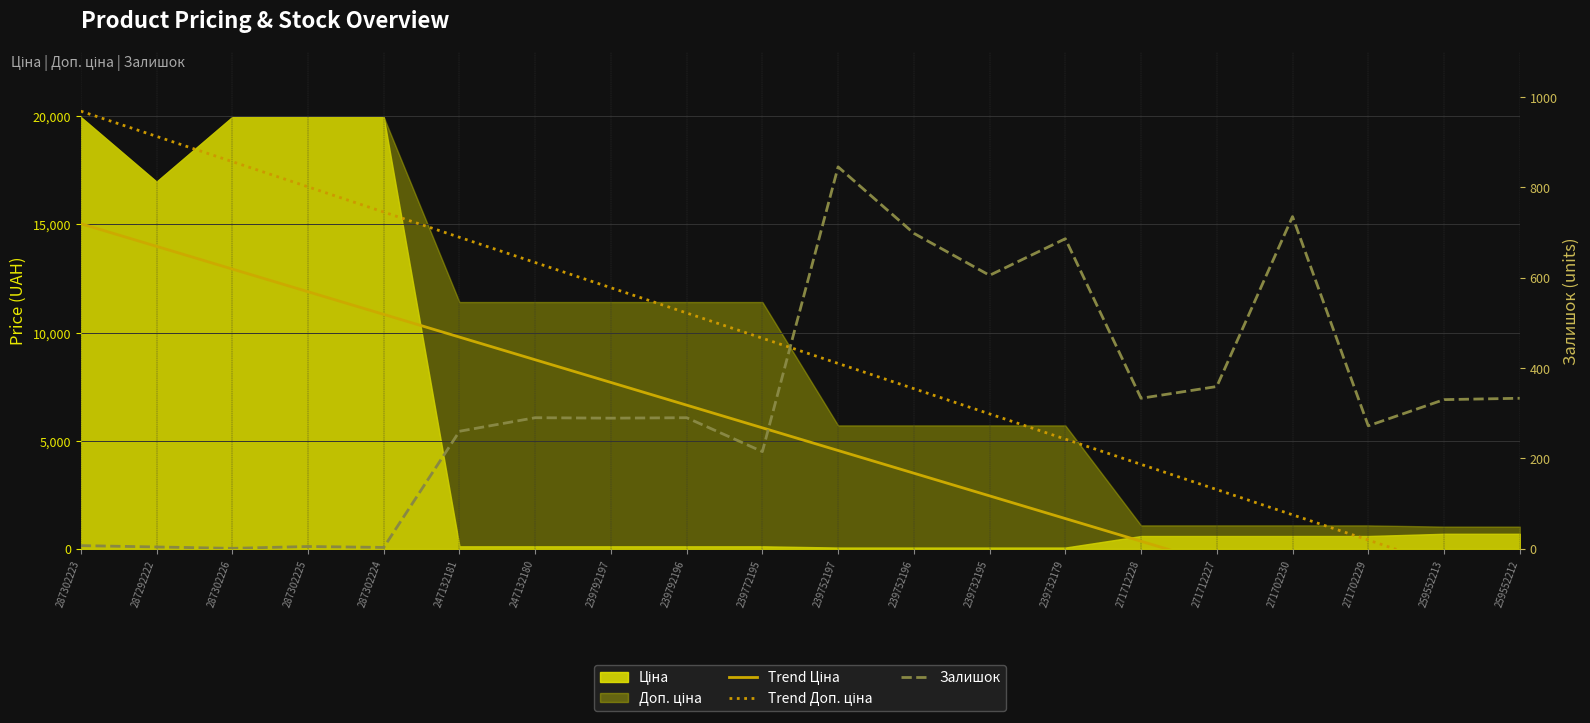

What is the label of the 11th point from the left?

239752197